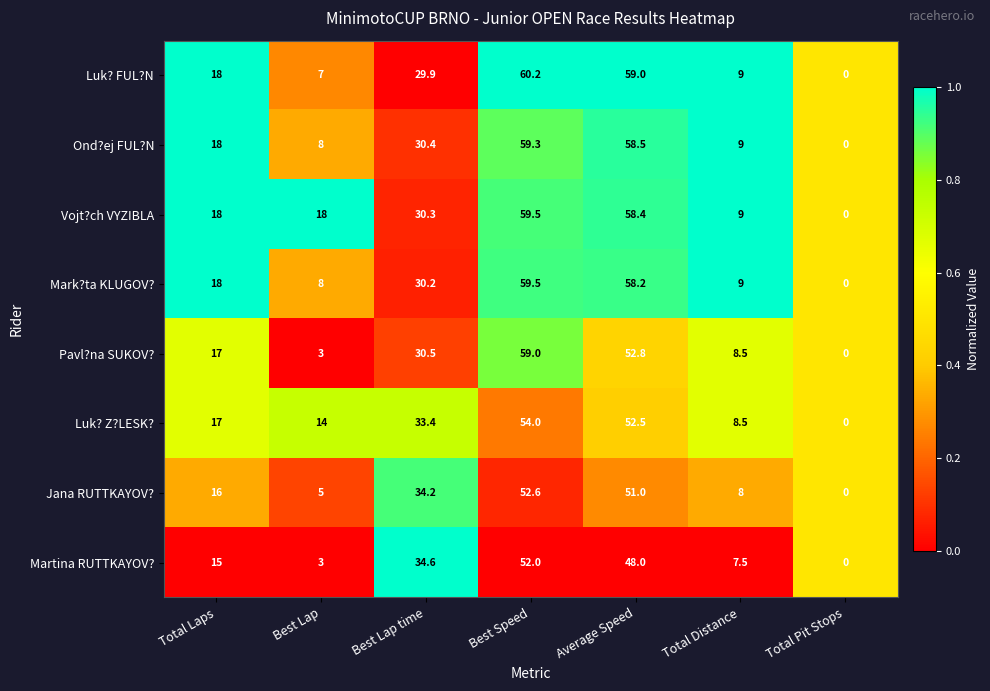

What is the total value across all series at Total Distance?

68.5